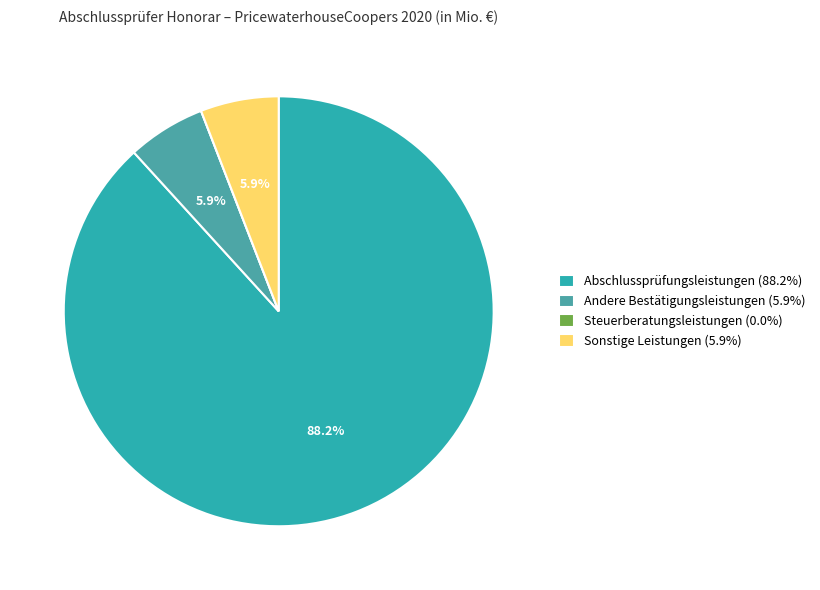

The Andere Bestätigungsleistungen slice represents 6% of the pie. True or false?

True